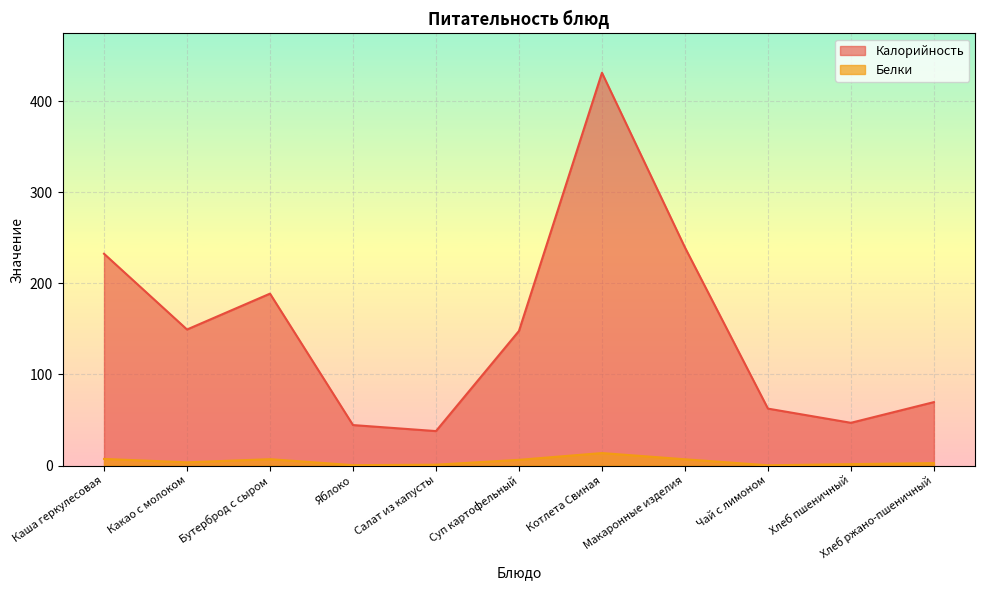

The value of Калорийность at Хлеб ржано-пшеничный is 24.4. True or false?

False